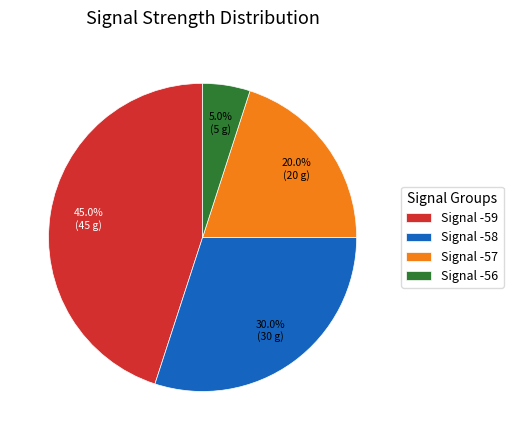

What is the ratio of the value at Signal -57 to the value at Signal -58?

0.7